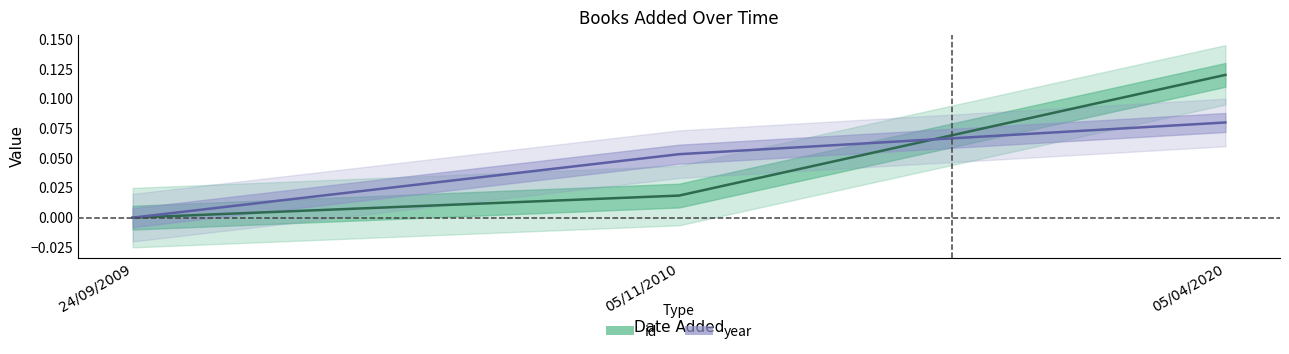

Rank the series at 05/11/2010 from lowest to highest value.

id (center), year (center)